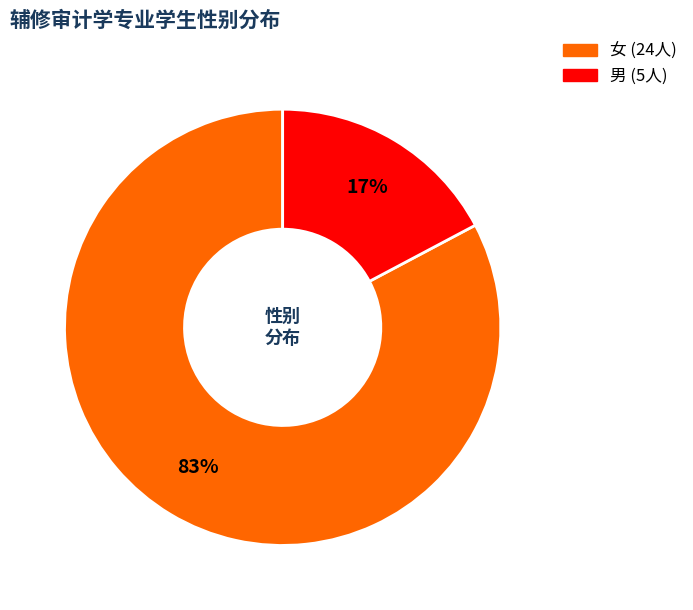

Rank the categories by value from highest to lowest.

女, 男